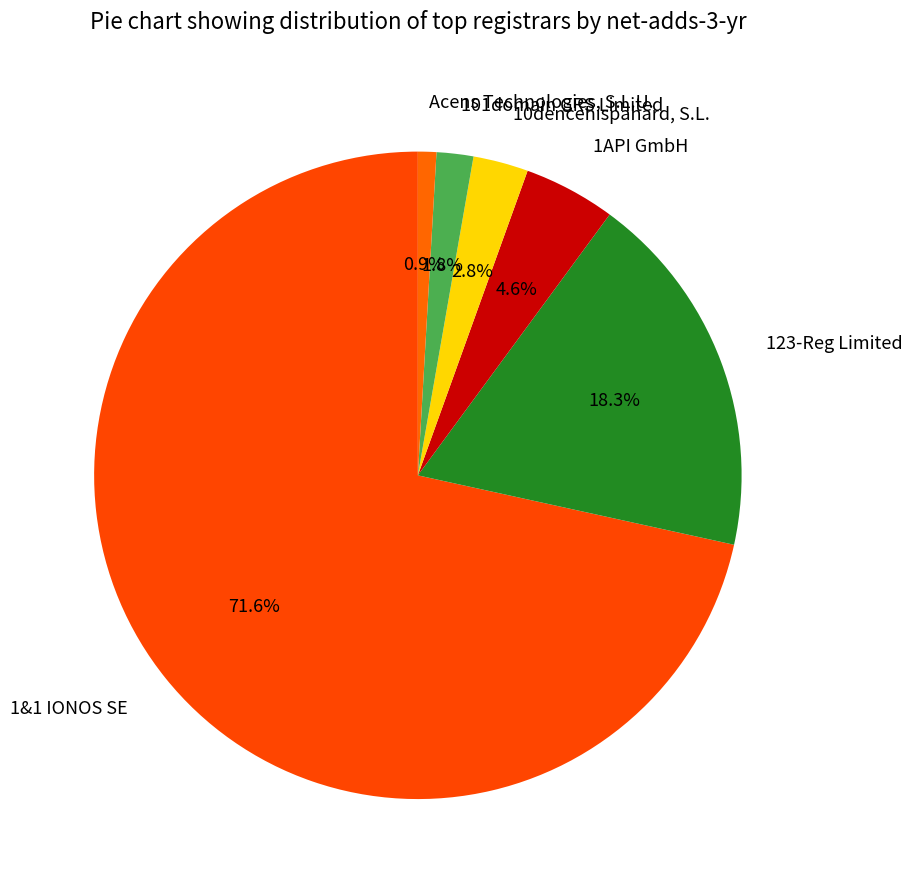

Which has a higher value, 101domain GRS Limited or Acens Technologies, S.L.U.?

101domain GRS Limited